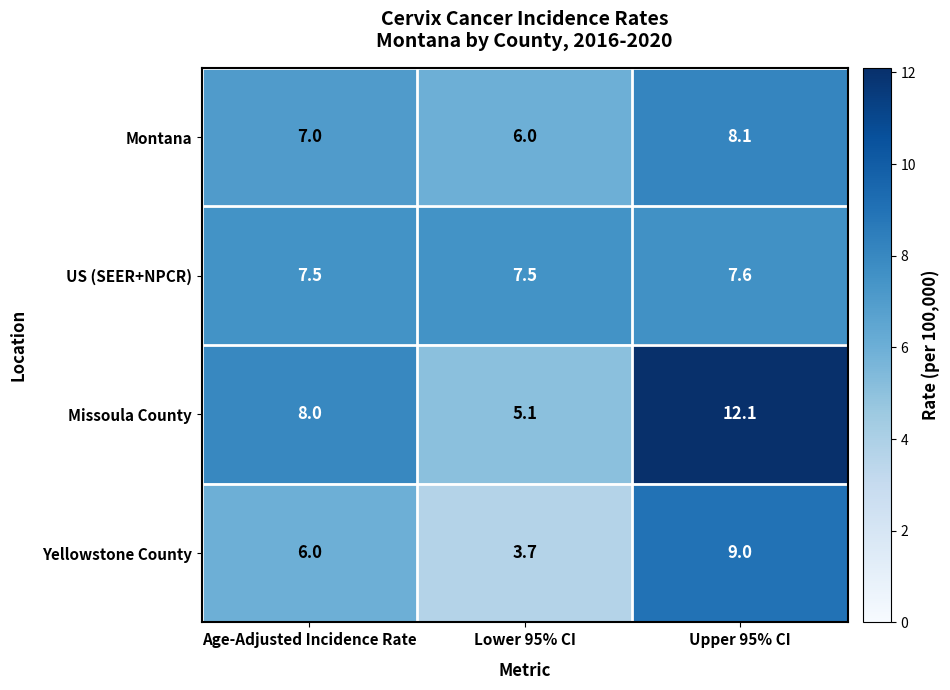

What is the average value of the Missoula County series?

8.4